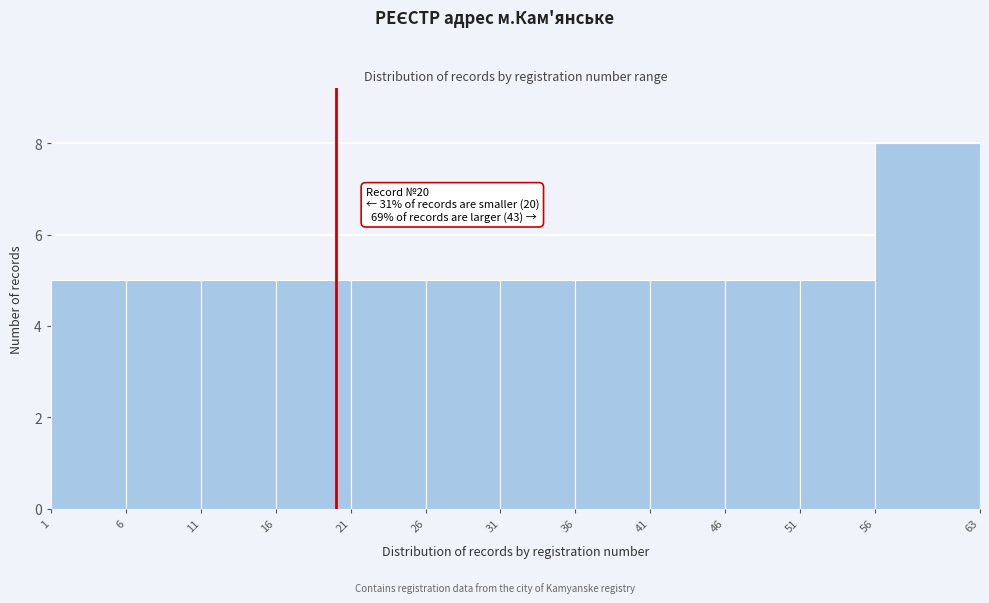

Which range on the x-axis has the tallest bar?

56 to 63